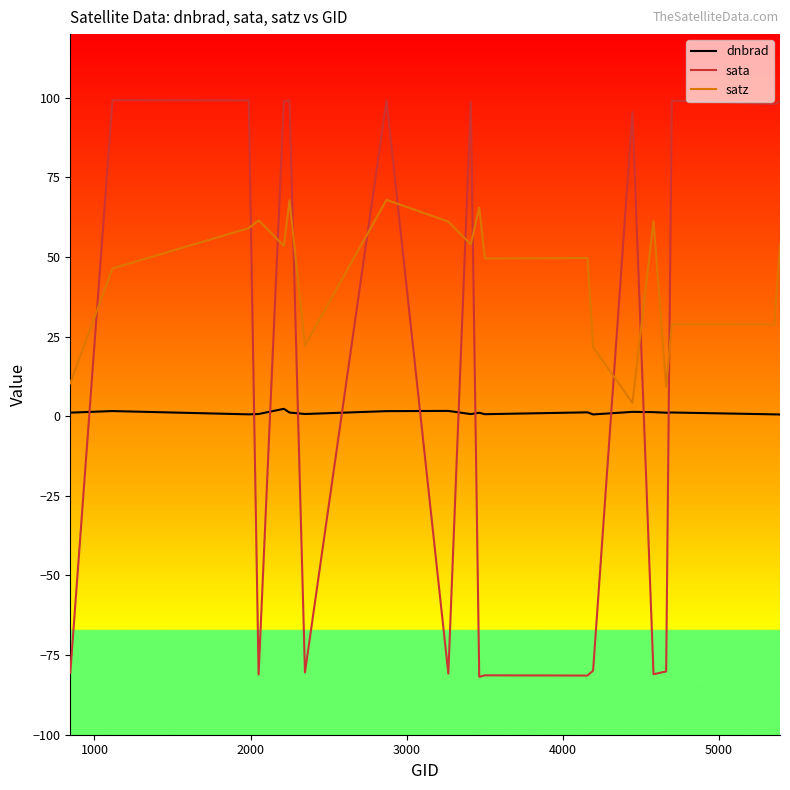

Which series has the largest total across all categories?

satz